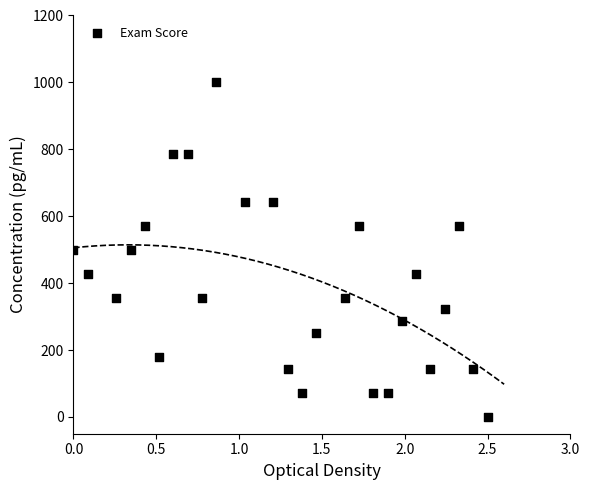

What is the range of X values (max minus min)?

2.5